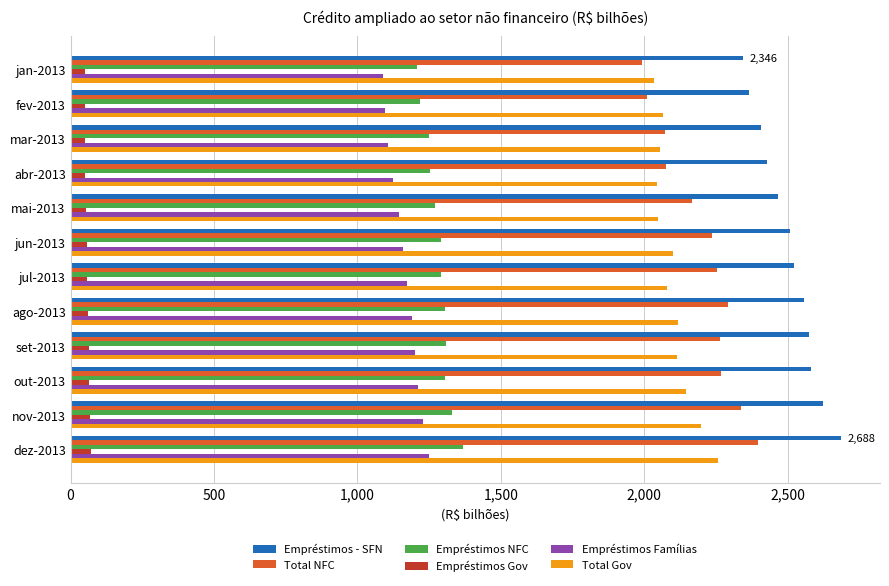

The value of Total NFC at jul-2013 is 543. True or false?

False